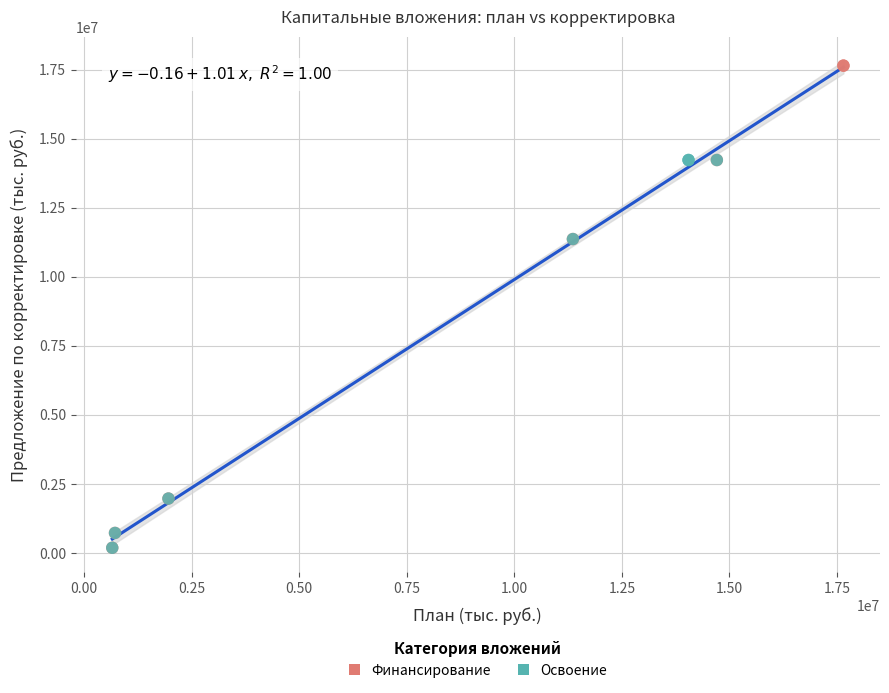

Which series reaches the maximum Y coordinate?

Финансирование